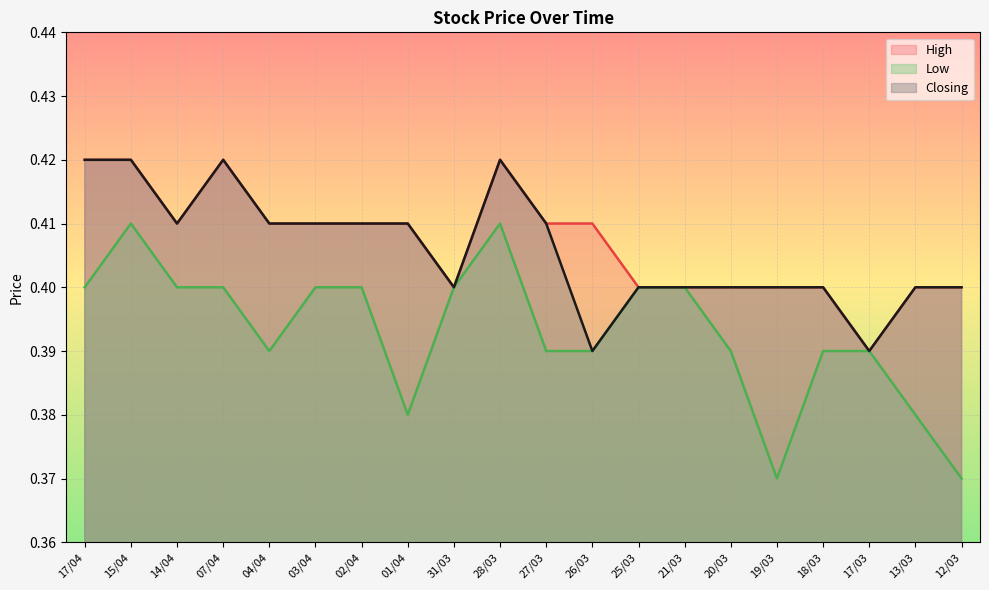

Does the chart display data point markers on the line(s)?

No